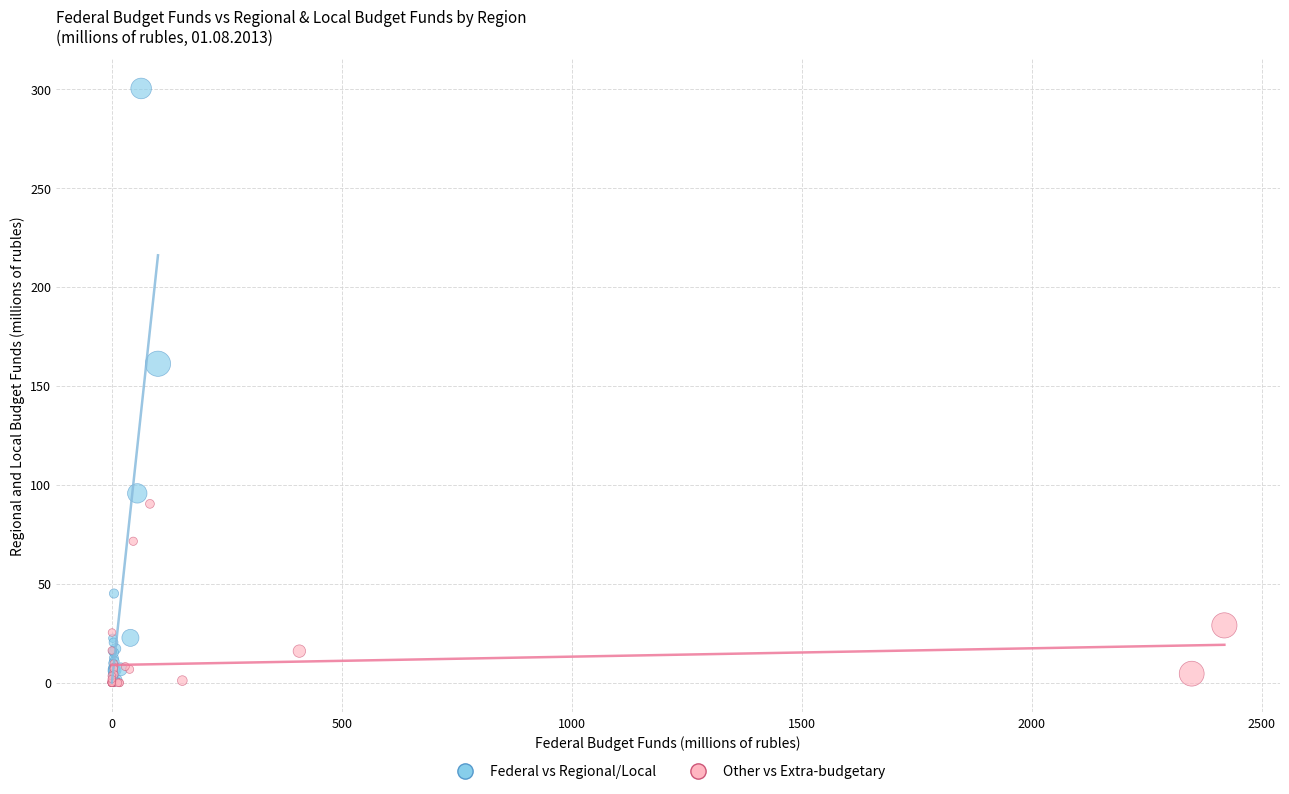

Which series has the largest Y range (max minus min)?

Federal vs Regional/Local